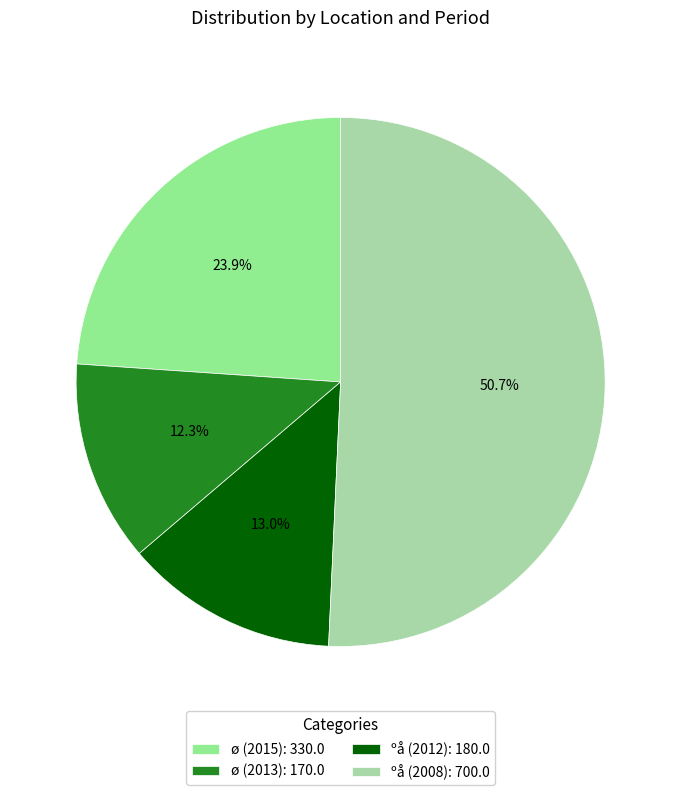

Which category accounts for the majority?

ºå (2008)